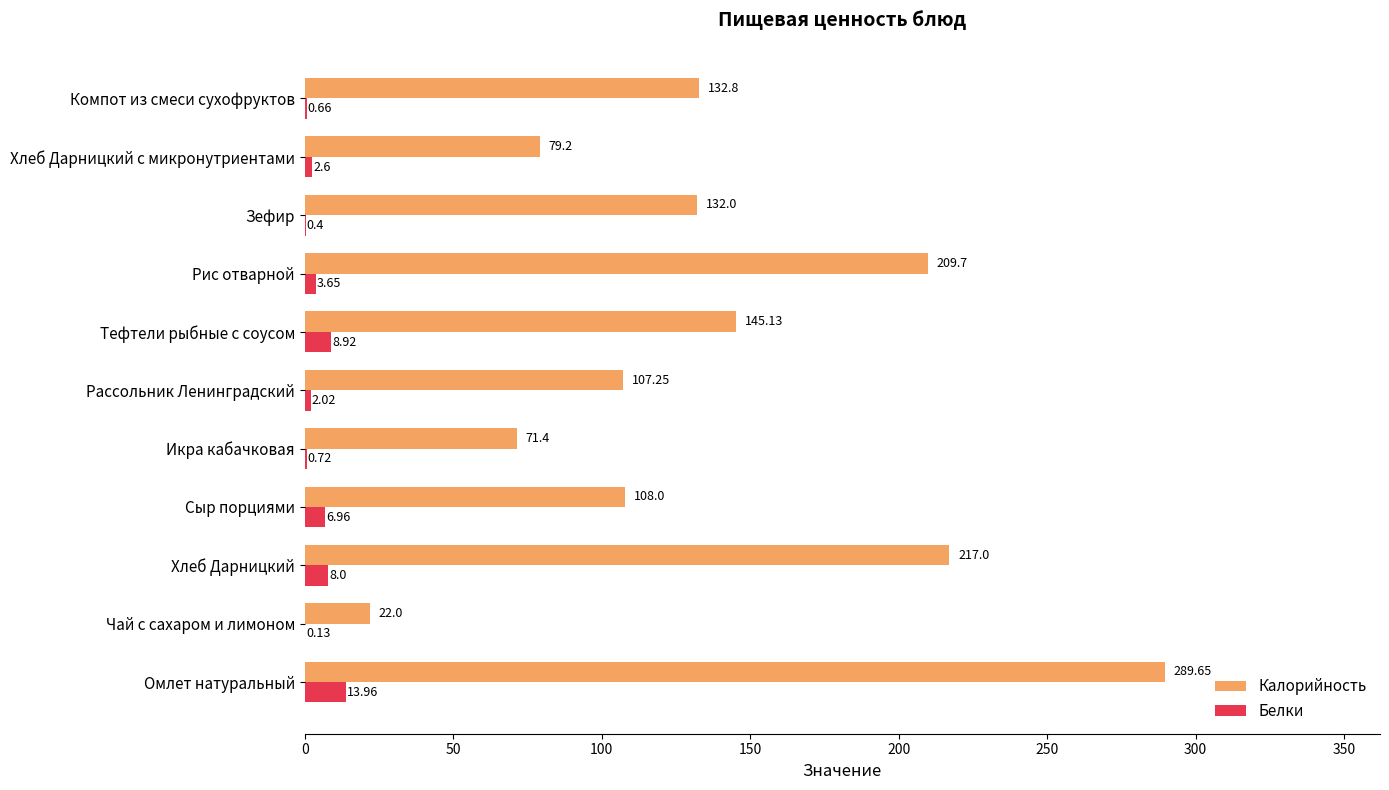

At which category is the sum across all series the highest?

Омлет натуральный